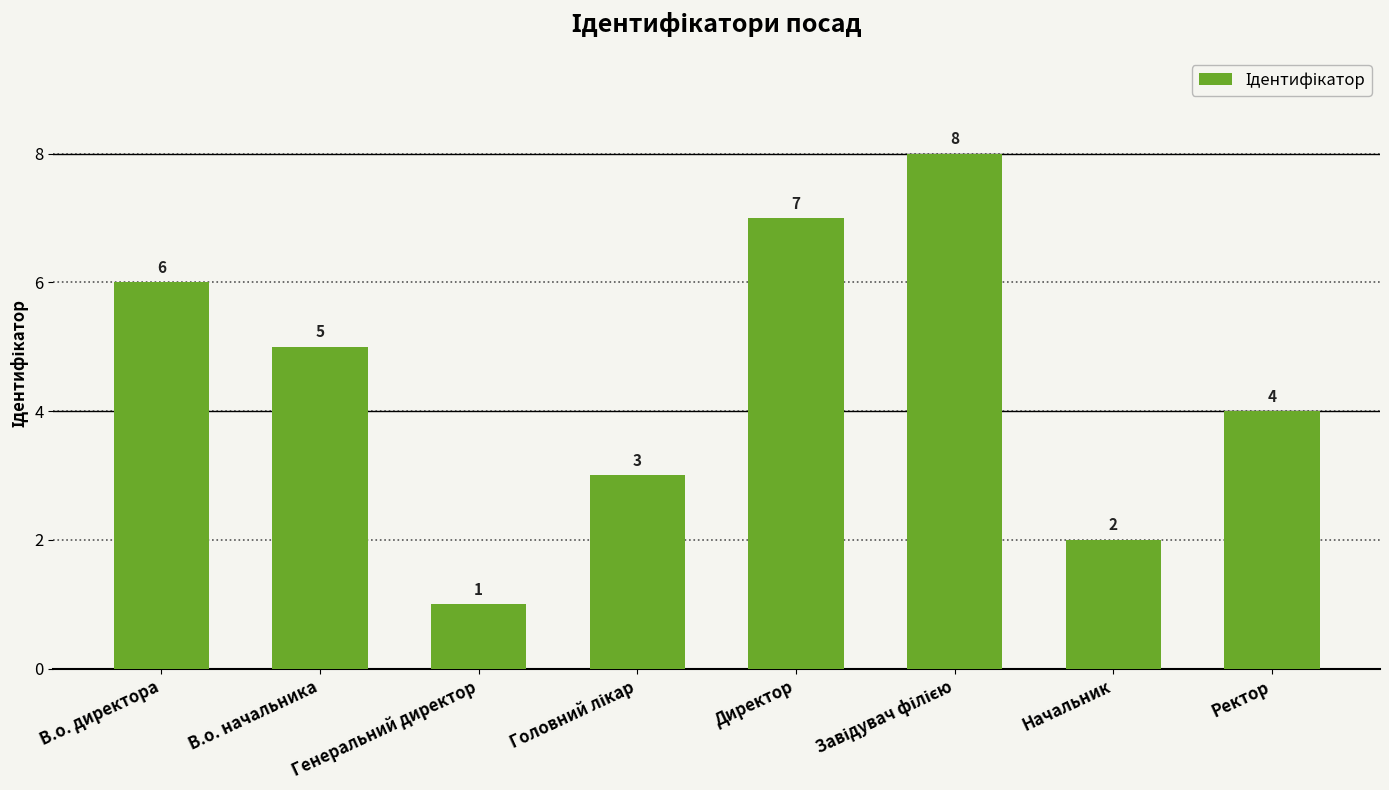

What position from the right is В.о. начальника?

7